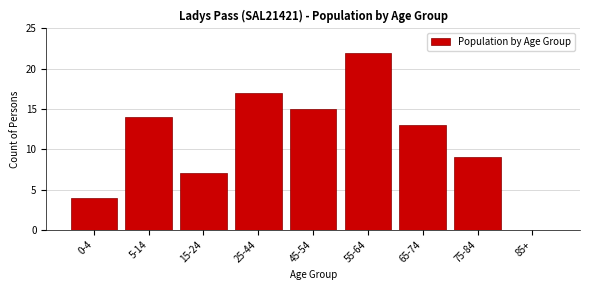

Reading left to right, transcribe all the data shown in this chart.

0-4=4	5-14=14	15-24=7	25-44=17	45-54=15	55-64=22	65-74=13	75-84=9	85+=0